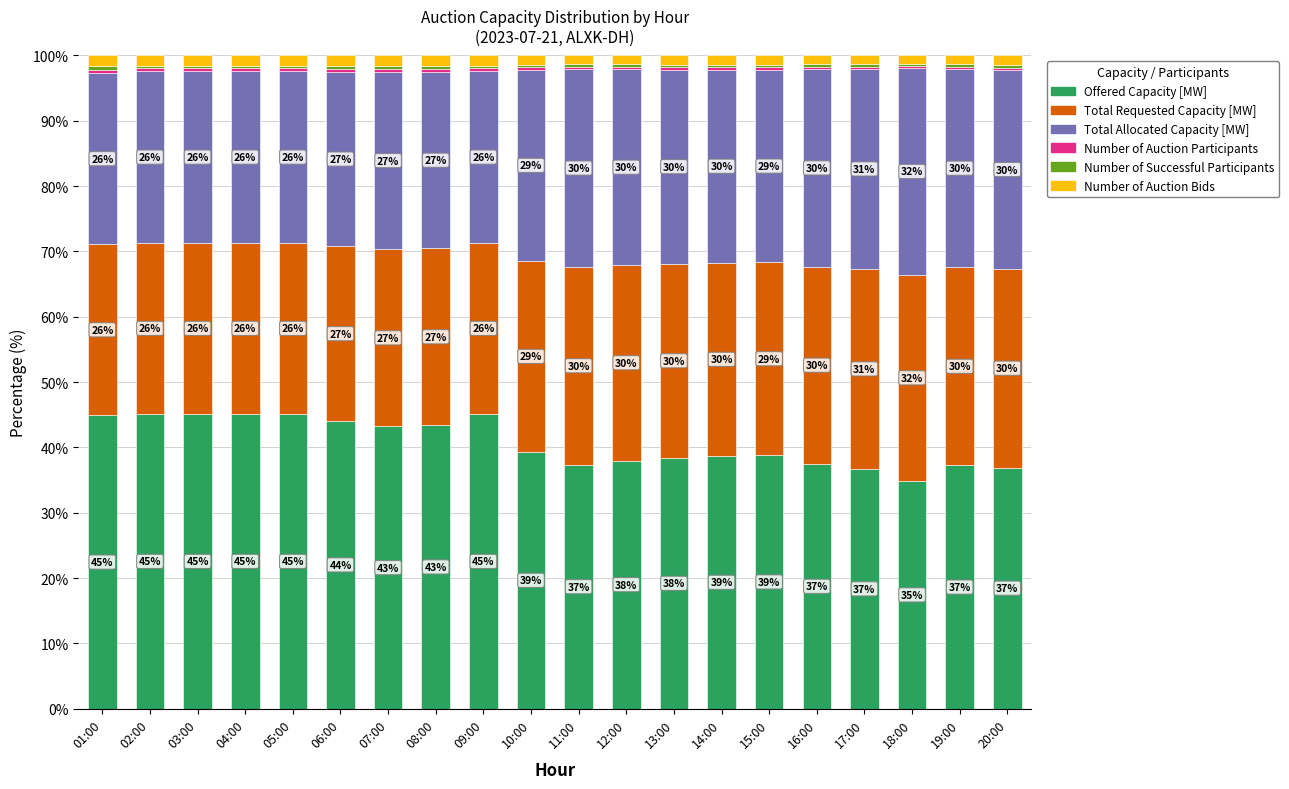

Which category has the lowest value in the Offered Capacity [MW] series?

18:00